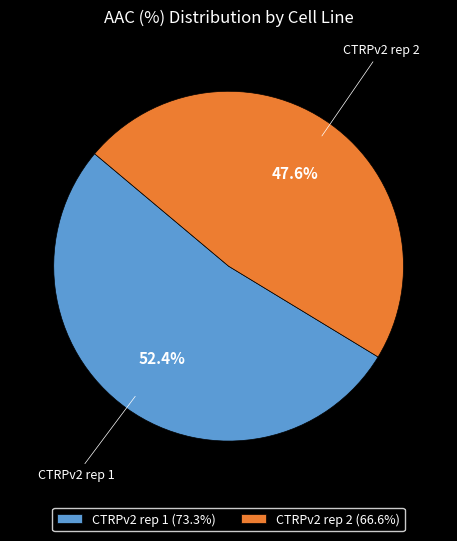

The CTRPv2 rep 1 slice represents 64% of the pie. True or false?

False